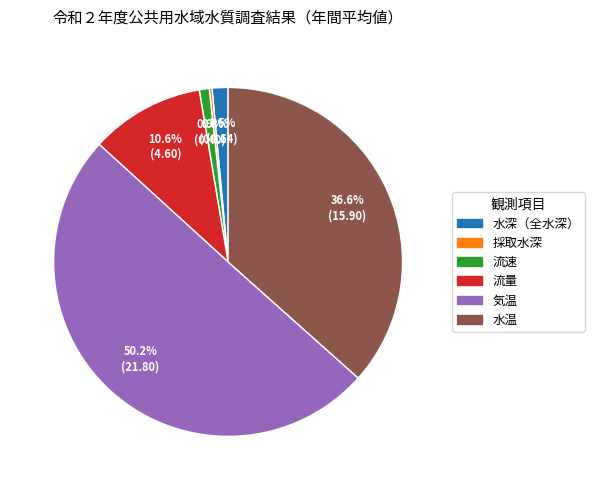

To the nearest percent, what is the difference between the 水温 and 気温 slice percentages?

14%